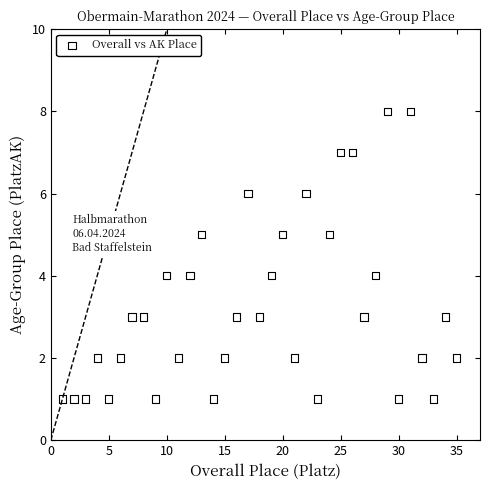

What is the range of X values (max minus min)?

34